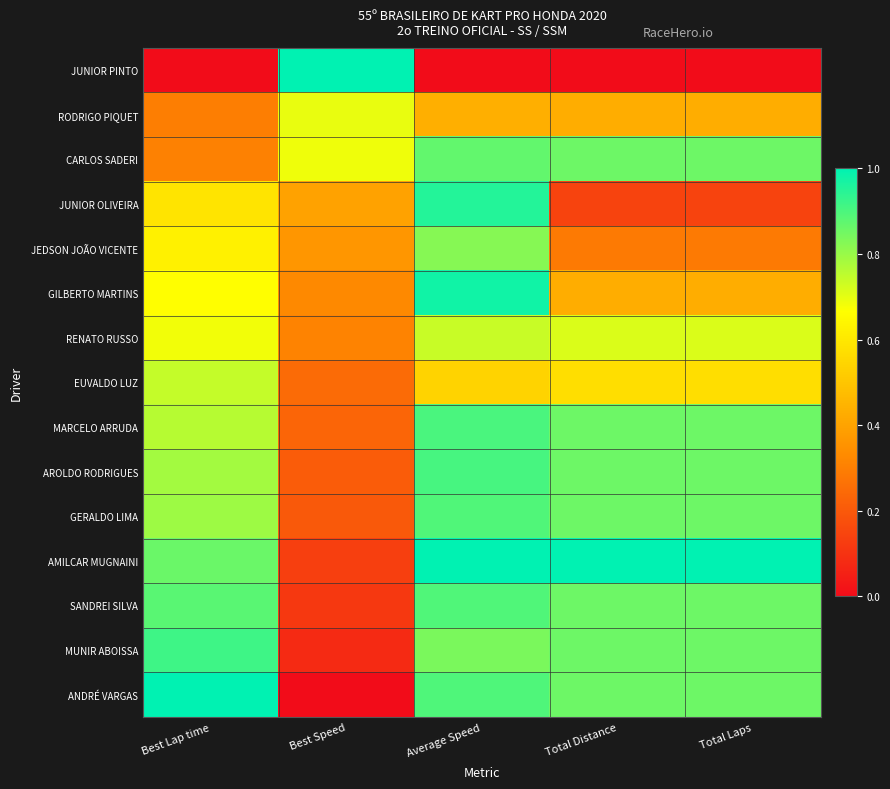

At Best Lap time, list the series in order from smallest to largest.

JUNIOR PINTO, RODRIGO PIQUET, CARLOS SADERI, JUNIOR OLIVEIRA, JEDSON JOÃO VICENTE, GILBERTO MARTINS, RENATO RUSSO, EUVALDO LUZ, MARCELO ARRUDA, AROLDO RODRIGUES, GERALDO LIMA, AMILCAR MUGNAINI, SANDREI SILVA, MUNIR ABOISSA, ANDRÉ VARGAS